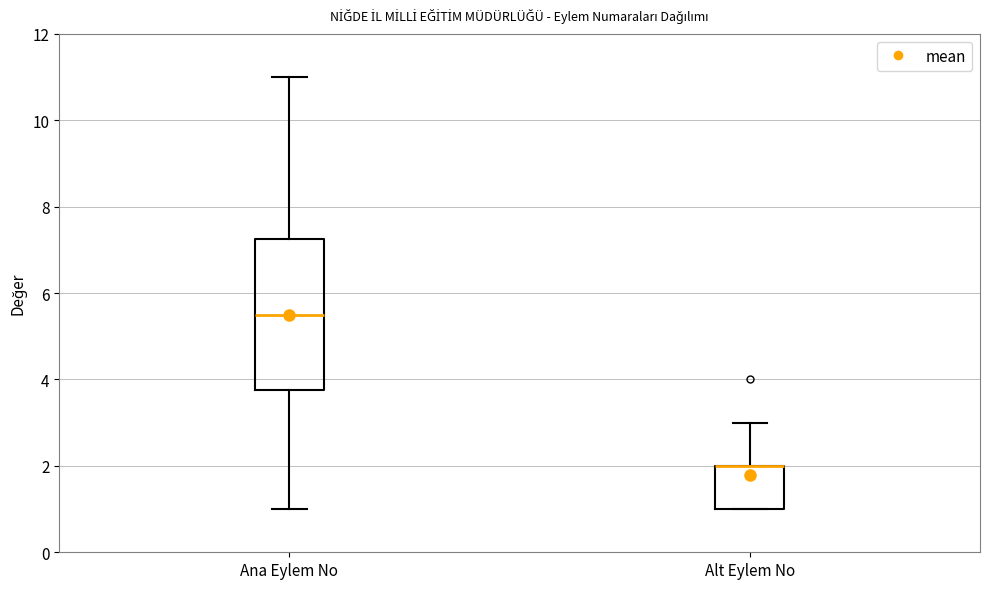

Reading left to right, transcribe this box plot: for each box, give where its median line is, the range the box spans, and where its two whiskers end, as read against the y-axis. The values are not printed on the chart, so give them approximately, as read against the axis.

Ana Eylem No: median 5.6, box 3.8 to 7.2, whiskers 1.0 to 11.0
Alt Eylem No: median 2.0 (drawn on the box's upper edge), box 1.0 to 2.0, whiskers 1.0 to 3.0